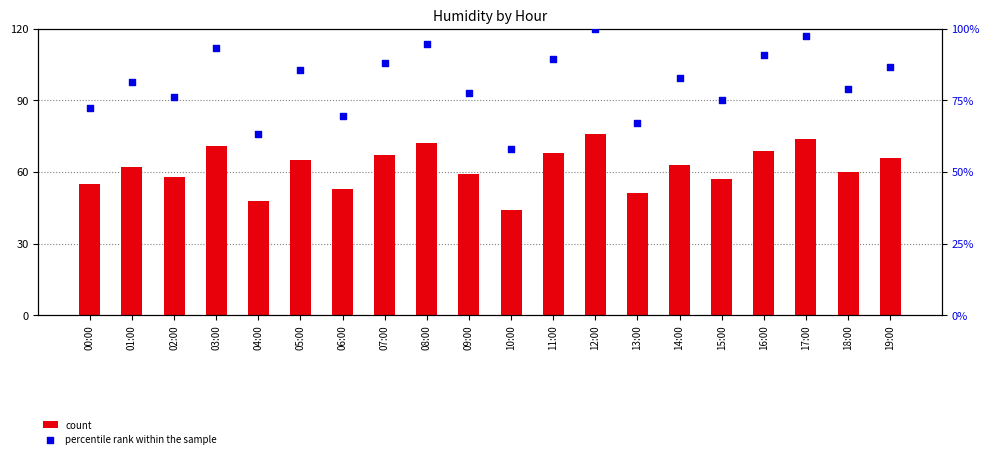

Which series reaches the minimum Y coordinate?

count